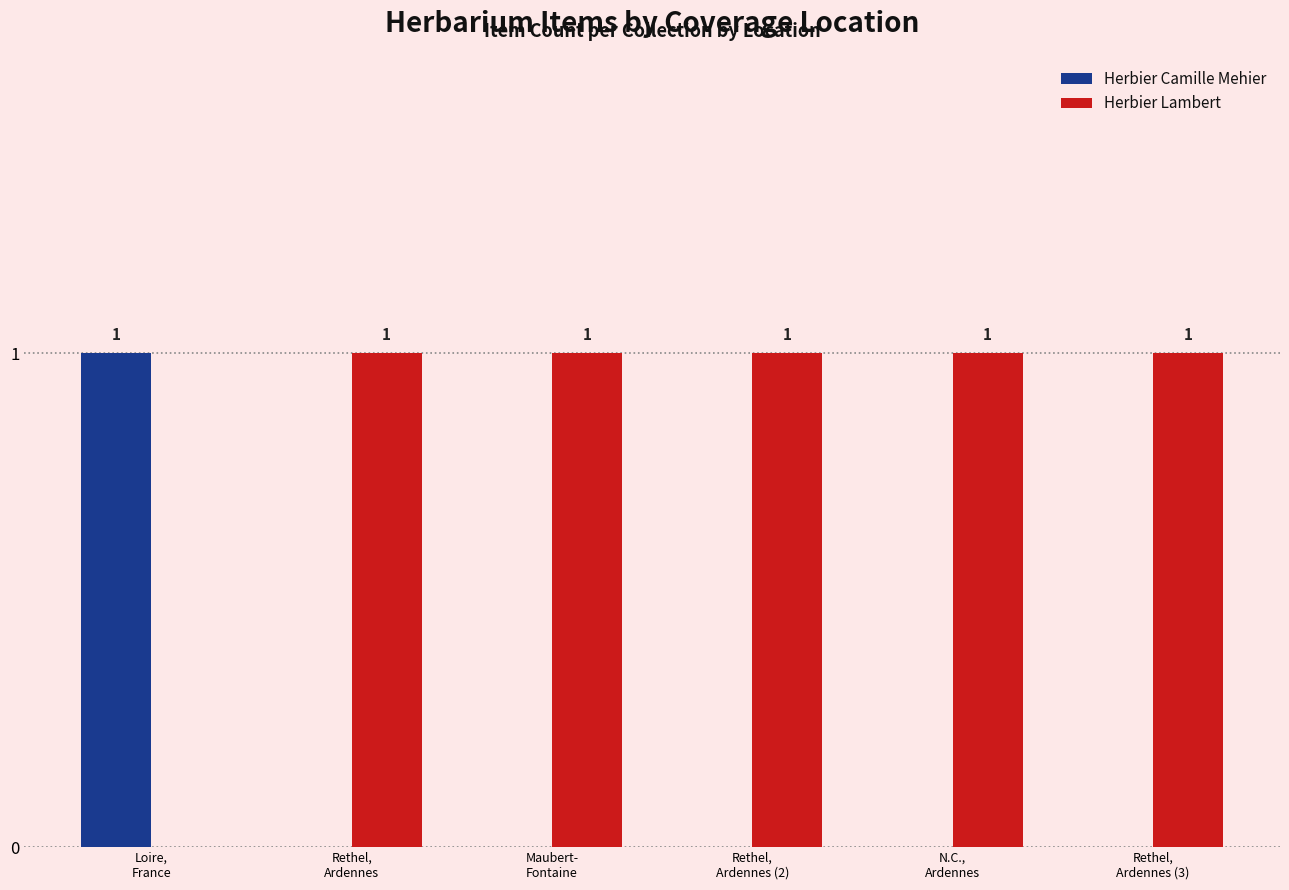

What value does the Herbier Lambert series have at N.C.,
Ardennes?

1